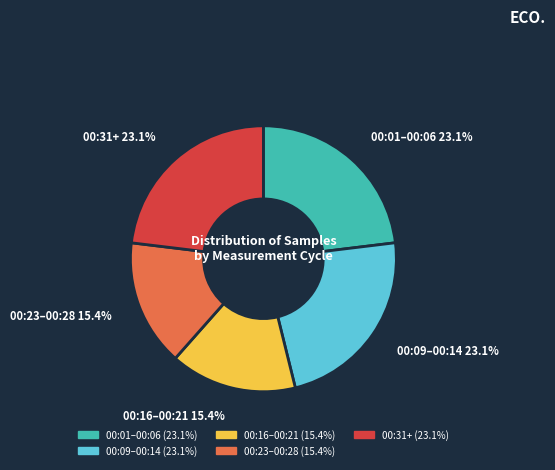

Does any single category account for the majority?

No